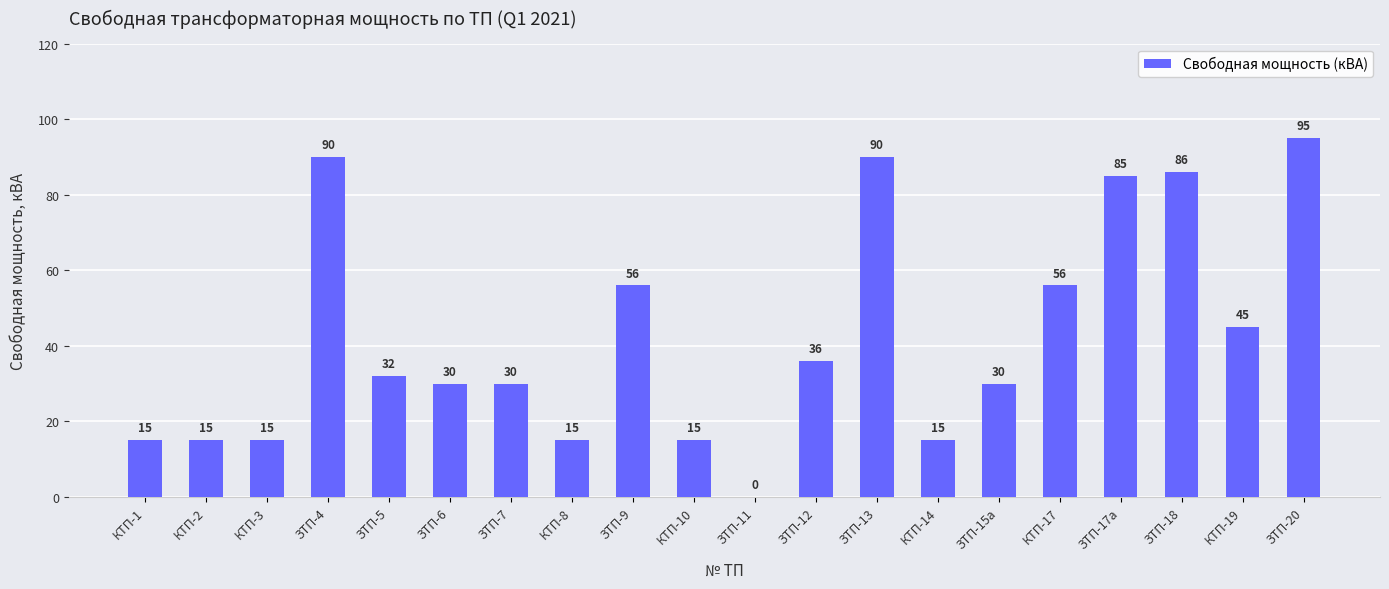

Where does the data first go above 32?

ЗТП-4